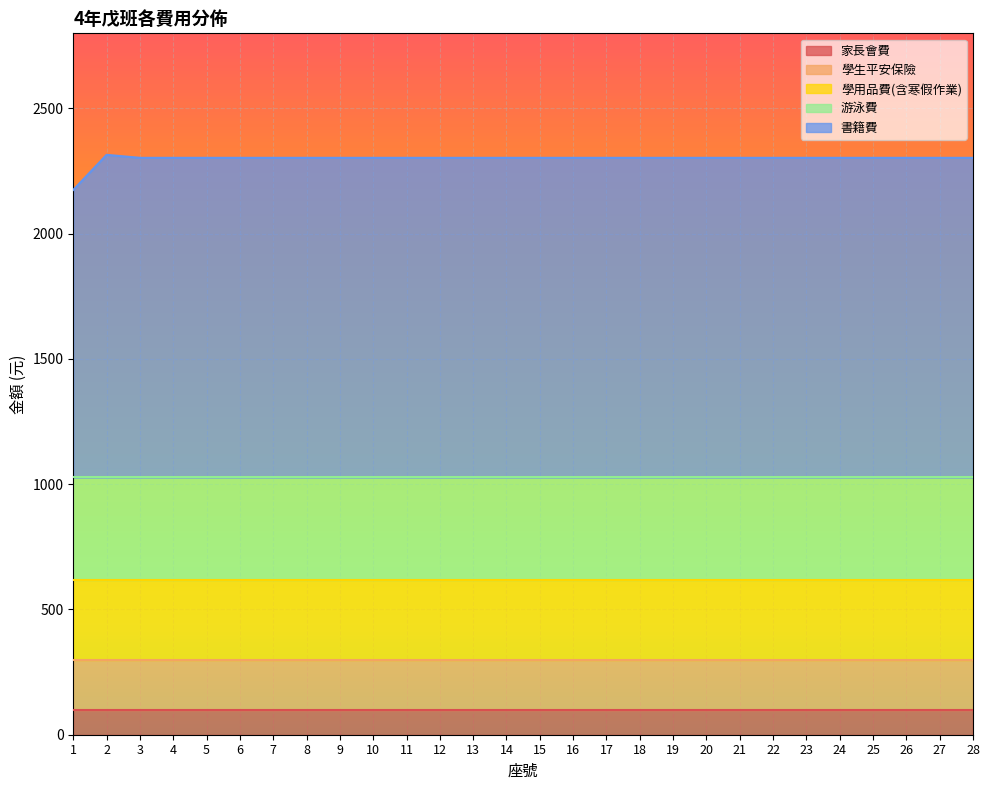

Is the value of 書籍費 at 9 greater than the value of 學生平安保險 at 8?

Yes